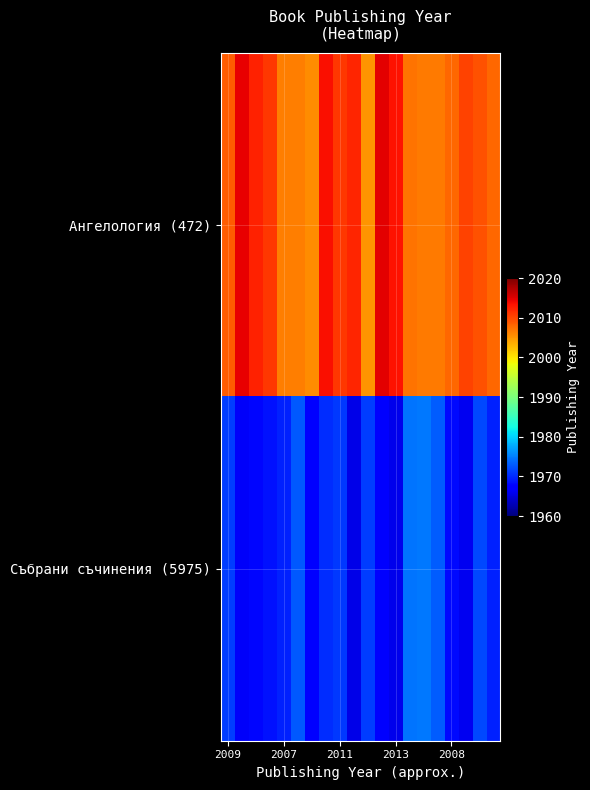

How many series are shown in this chart?

2